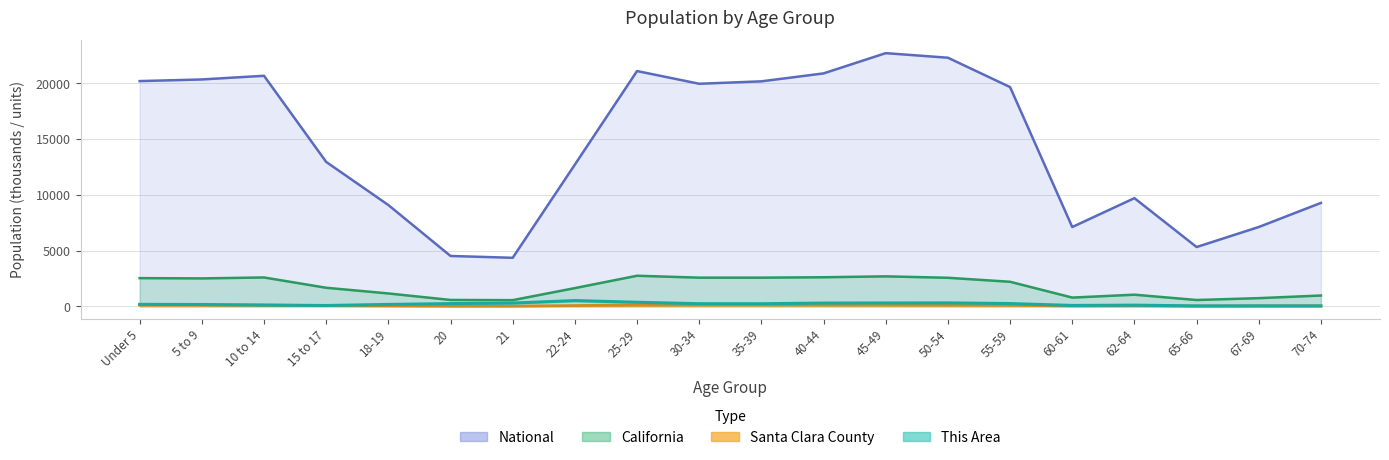

Which category has the lowest value across all series?

21